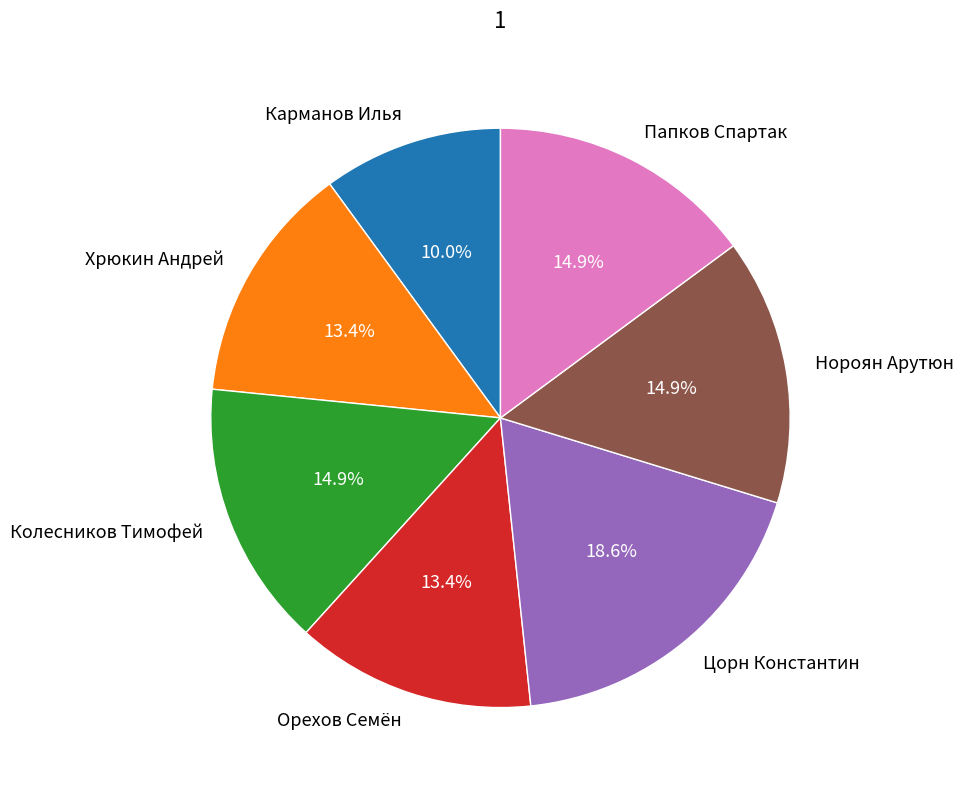

How many slices are in this pie chart?

7